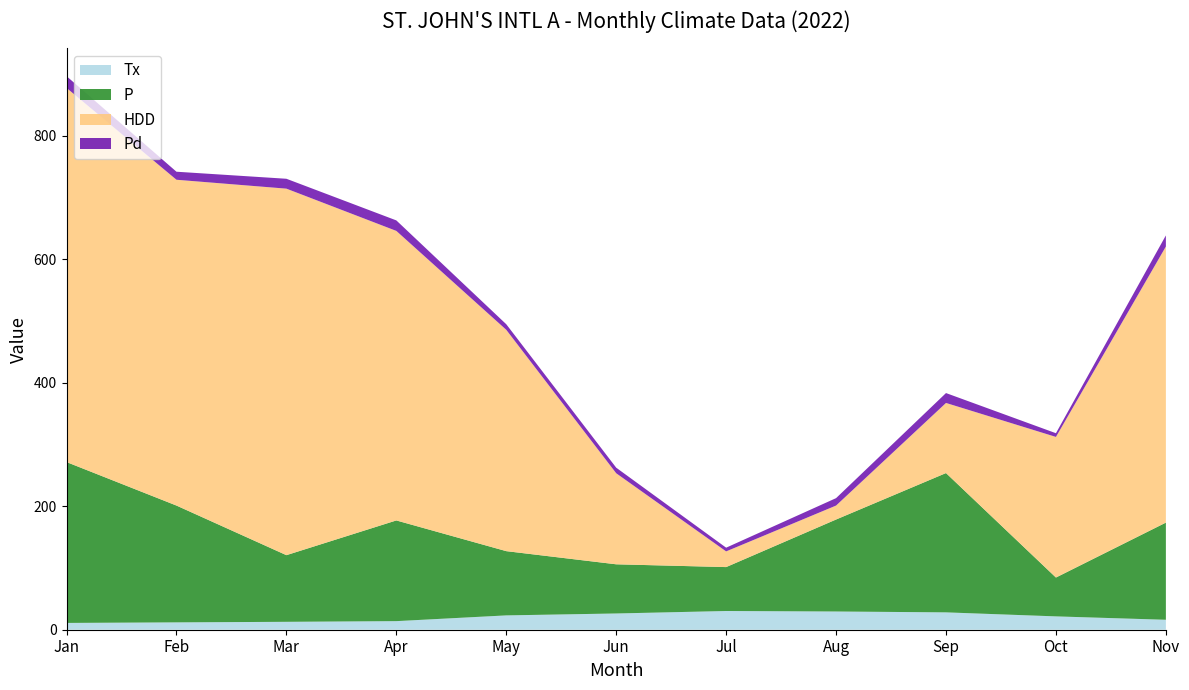

Reading left to right, transcribe all the data shown in this chart.

Tx: 1=11.0	2=11.9	3=12.8	4=13.9	5=23.2	6=26.3	7=30.3	8=29.5	9=28.1	10=21.6	11=16.1
P: 1=260.4	2=189.1	3=107.9	4=163.0	5=104.0	6=79.6	7=71.1	8=148.9	9=225.5	10=62.9	11=157.3
HDD: 1=605.7	2=527.4	3=593.3	4=468.7	5=358.3	6=147.4	7=25.4	8=22.6	9=113.5	10=227.6	11=446.9
Pd: 1=19.0	2=13.0	3=16.0	4=17.0	5=9.0	6=9.0	7=6.0	8=12.0	9=16.0	10=6.0	11=18.0